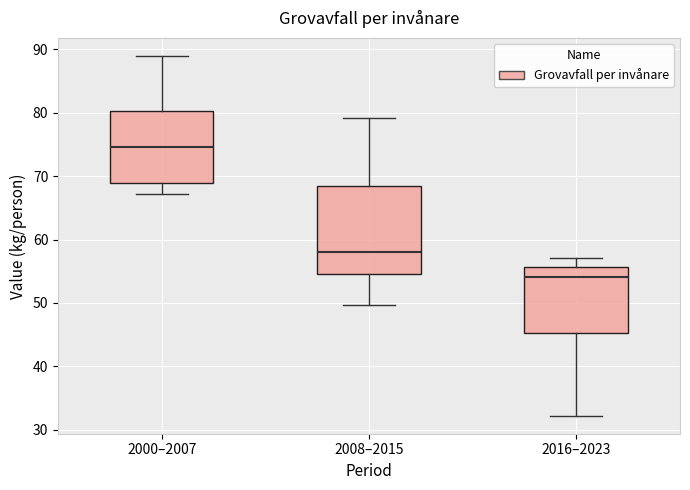

Reading left to right, transcribe this box plot: for each box, give where its median line is, the range the box spans, and where its two whiskers end, as read against the y-axis. The values are not printed on the chart, so give them approximately, as read against the axis.

2000–2007: median 75, box 69 to 80, whiskers 67 to 89
2008–2015: median 58, box 55 to 68, whiskers 50 to 79
2016–2023: median 54, box 45 to 56, whiskers 32 to 57